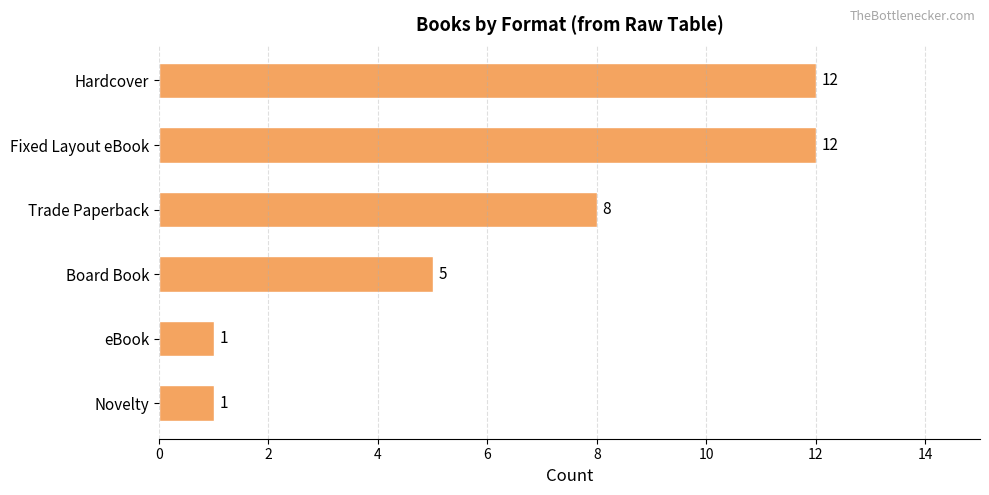

What is the change in value from Trade Paperback to Board Book?

-3